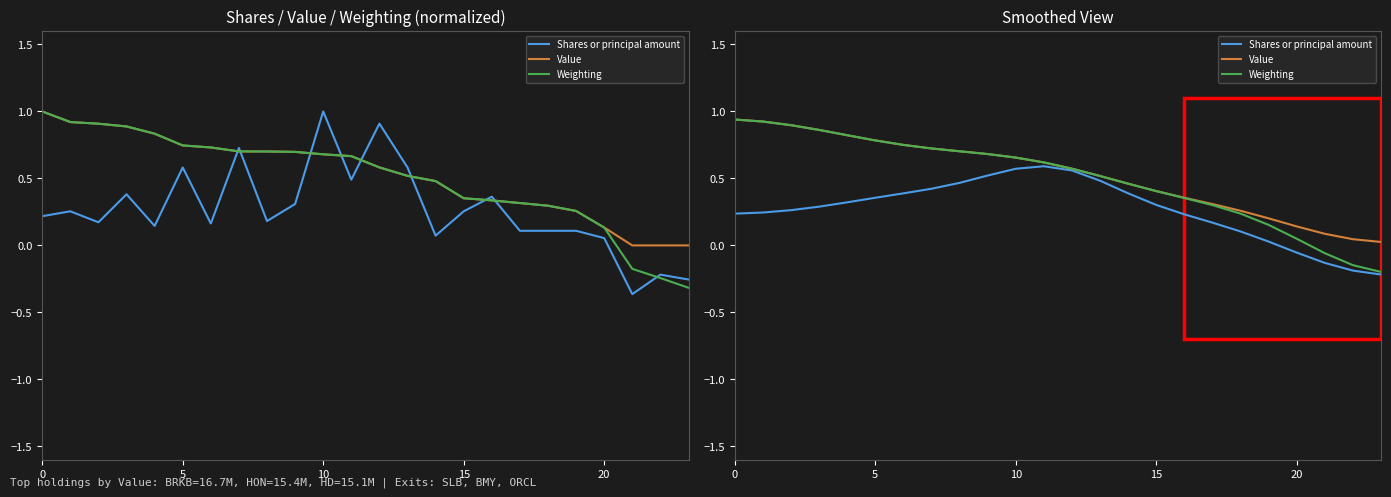

What is the value of the Value point at the 13th from the left?

0.6